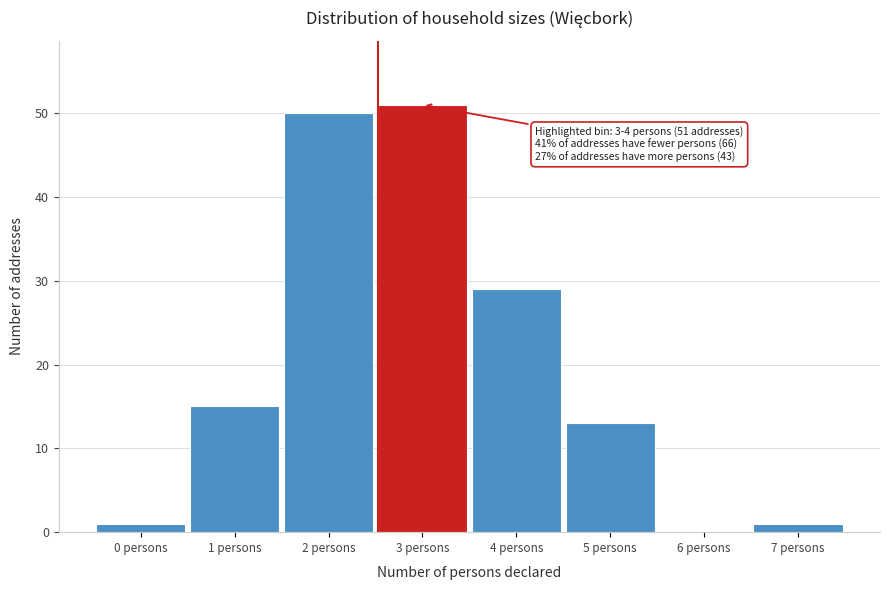

Reading left to right, extract all data points from this chart.

0 persons=1	1 persons=15	2 persons=50	3 persons=51	4 persons=29	5 persons=13	6 persons=0	7 persons=1